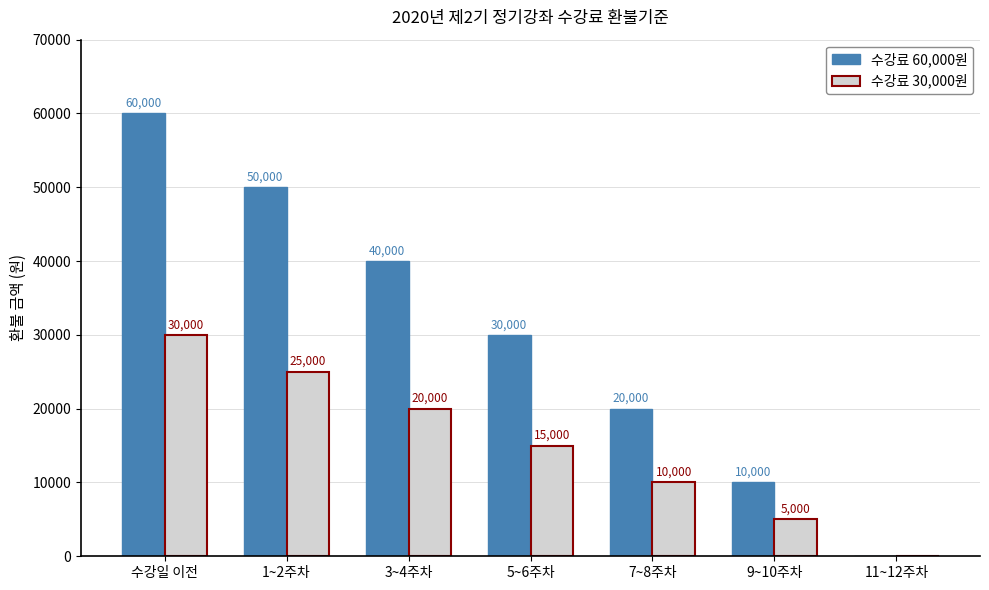

Does the chart contain stacked bars?

No